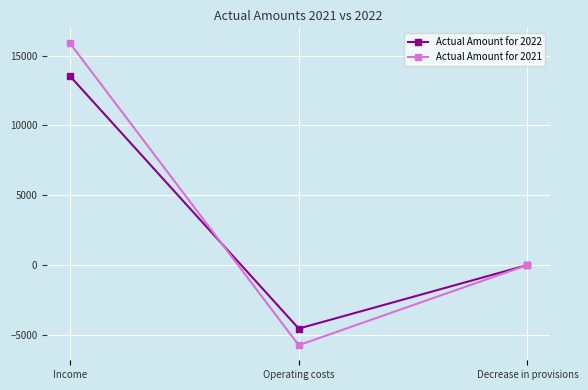

True or false: Actual Amount for 2021 has a value of 15875 at Income.

True